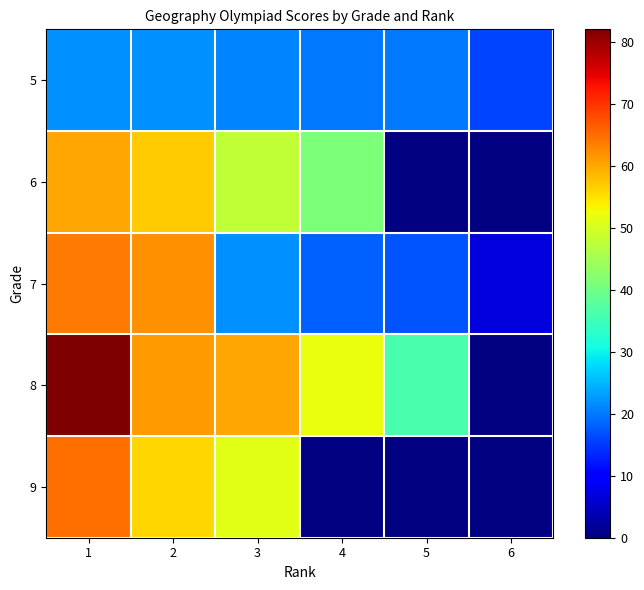

At how many categories does at least one series exceed 25?

5